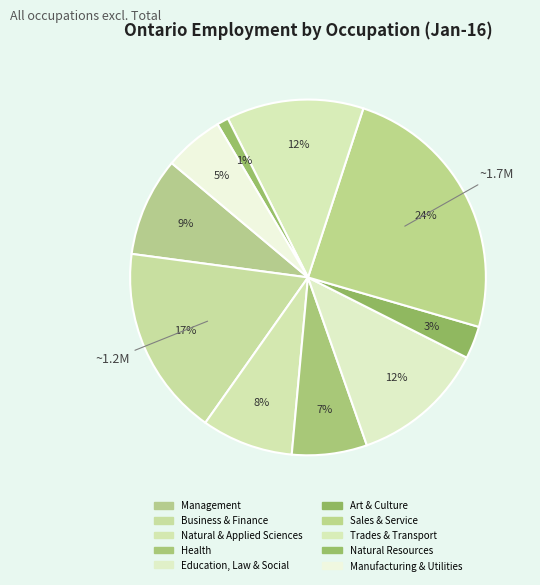

Count the number of slices in the pie.

10